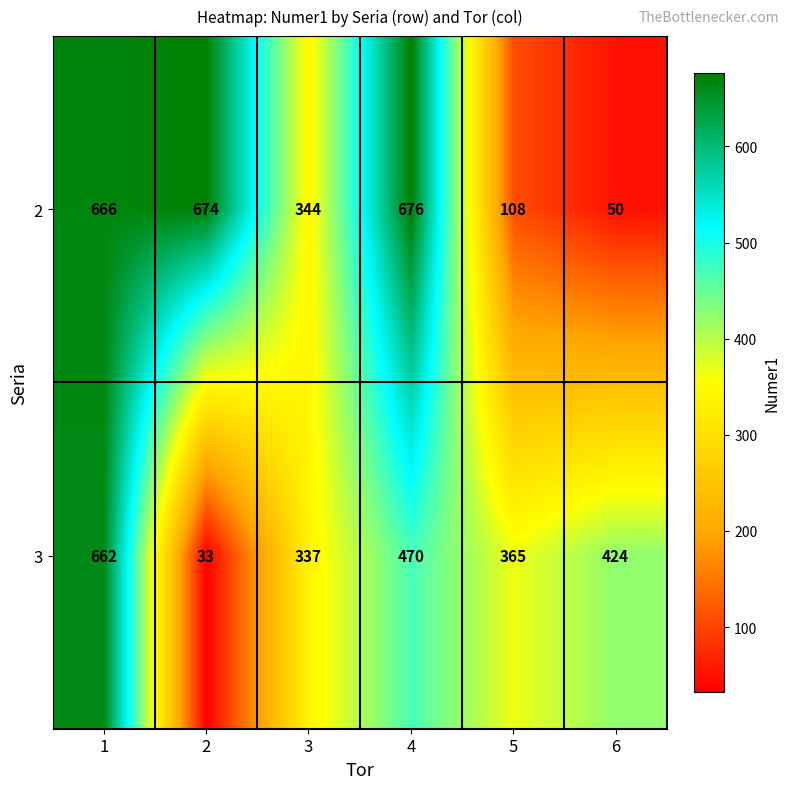

What is the spread (max minus min) of values at 3?

7